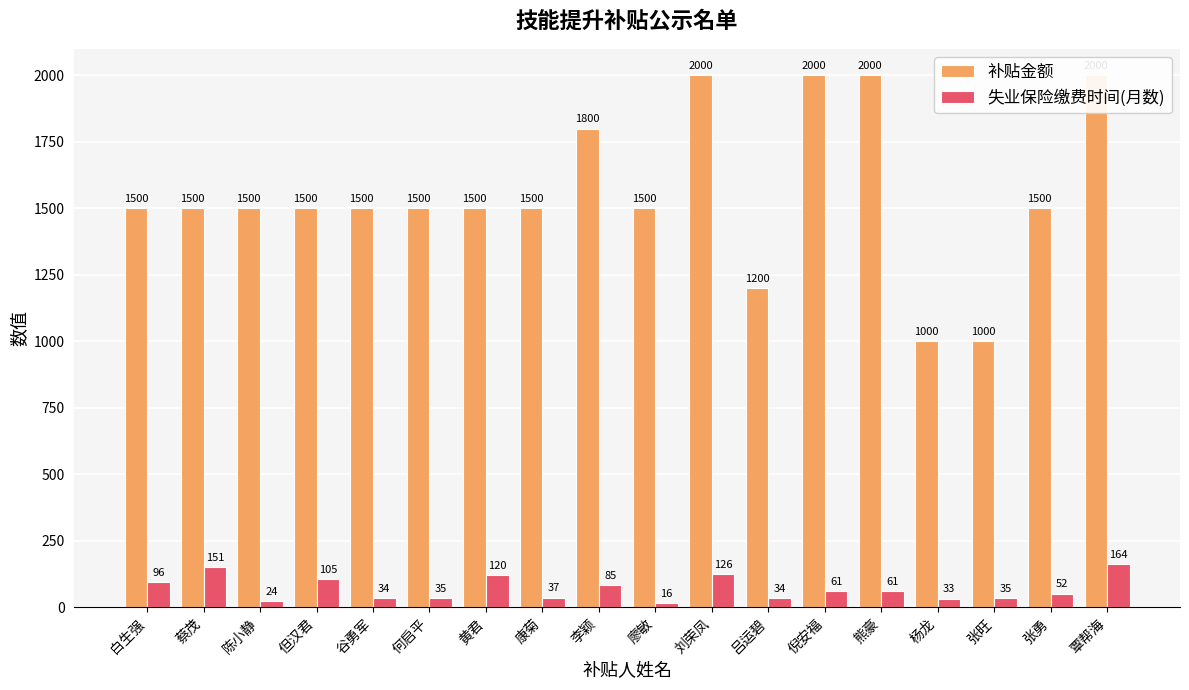

True or false: 补贴金额 has a value of 2433 at 张勇.

False